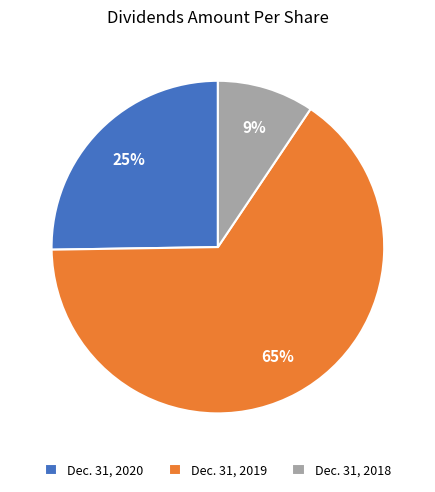

How many segments does this pie chart have?

3